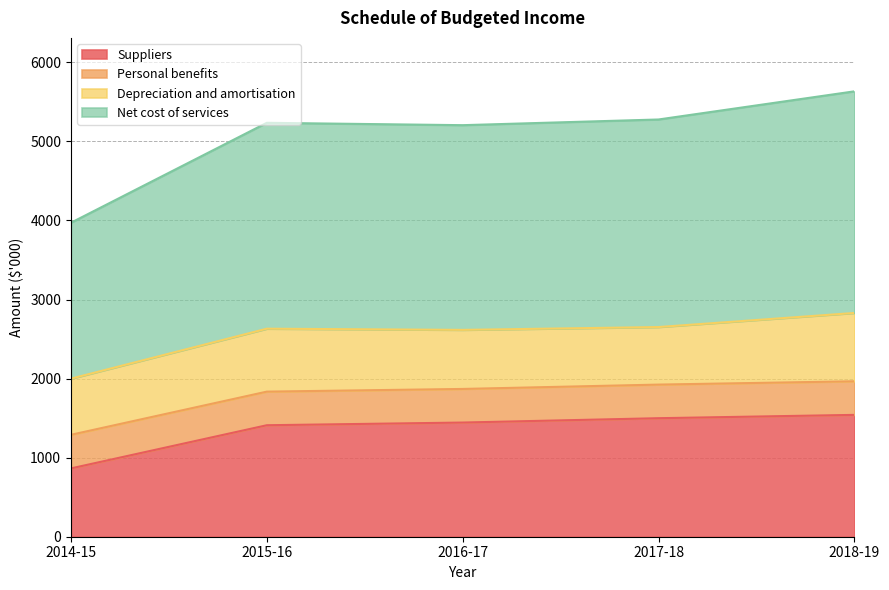

True or false: Suppliers and Net cost of services cross at least once.

False